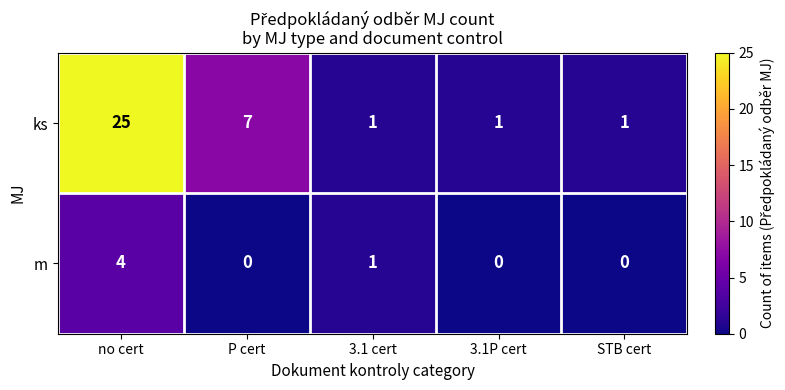

Rank the series by their maximum value, from lowest to highest.

m, ks